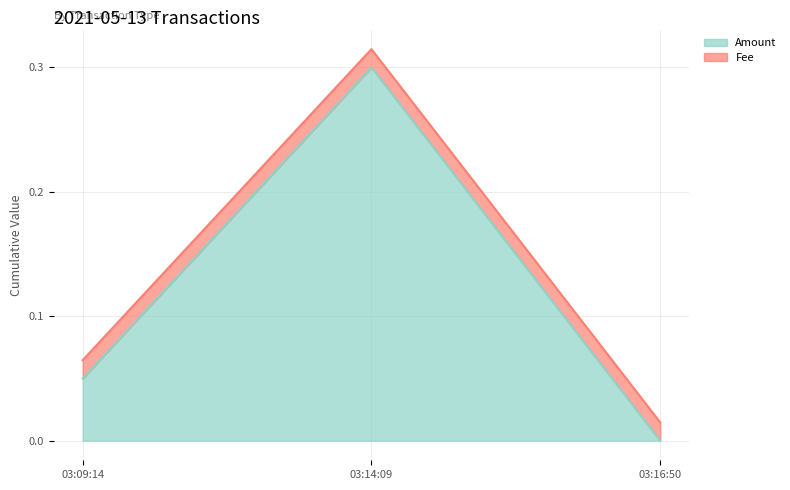

The Amount series shows 0.2 at 03:14:09. True or false?

False